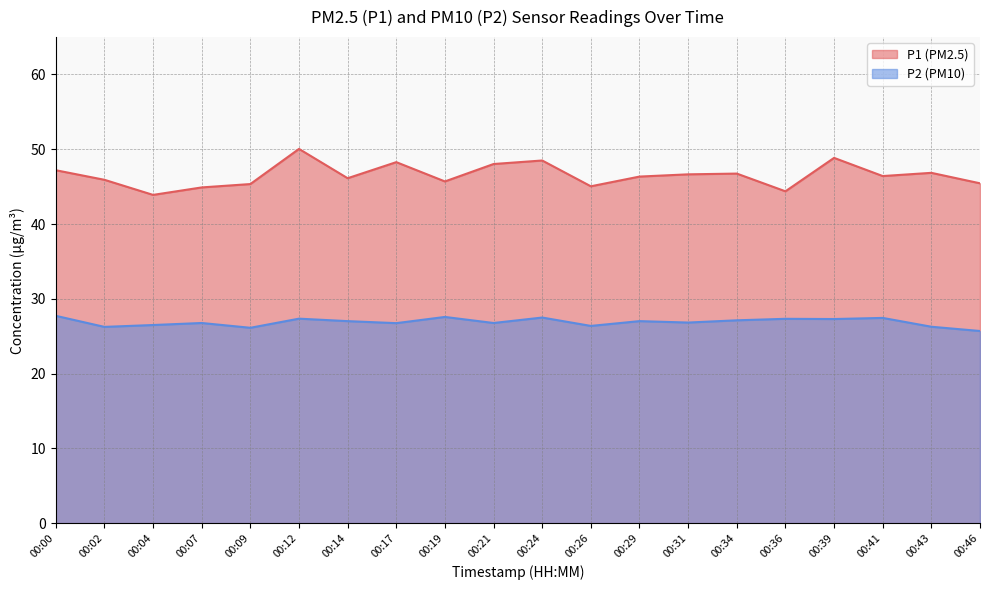

Is the value of P1 at 00:07 greater than the value of P2 at 00:12?

Yes